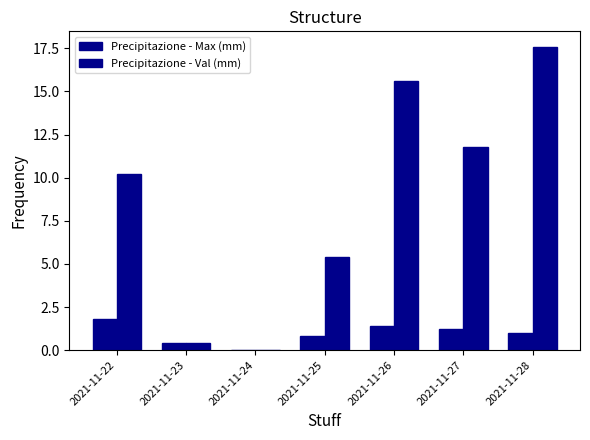

Reading left to right, what are all the values shown in this chart?

Precipitazione - Max (mm): 2021-11-22=1.8	2021-11-23=0.4	2021-11-24=0.0	2021-11-25=0.8	2021-11-26=1.4	2021-11-27=1.2	2021-11-28=1.0
Precipitazione - Val (mm): 2021-11-22=10.2	2021-11-23=0.4	2021-11-24=0.0	2021-11-25=5.4	2021-11-26=15.6	2021-11-27=11.8	2021-11-28=17.6